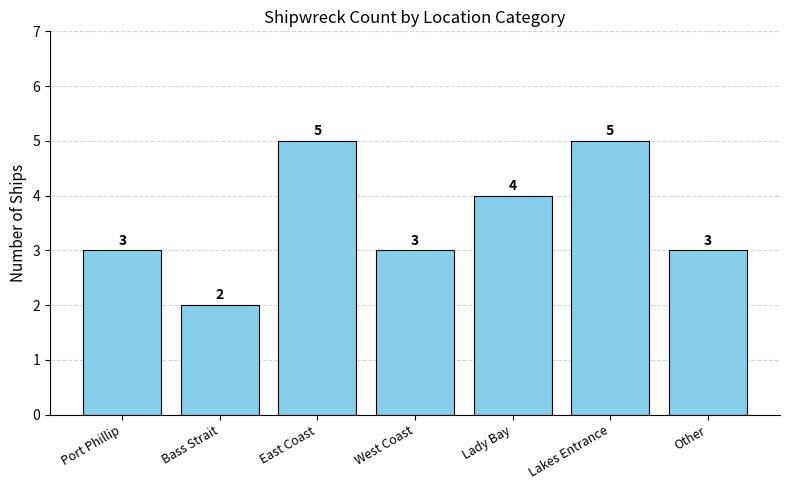

How many bars are there in total?

7